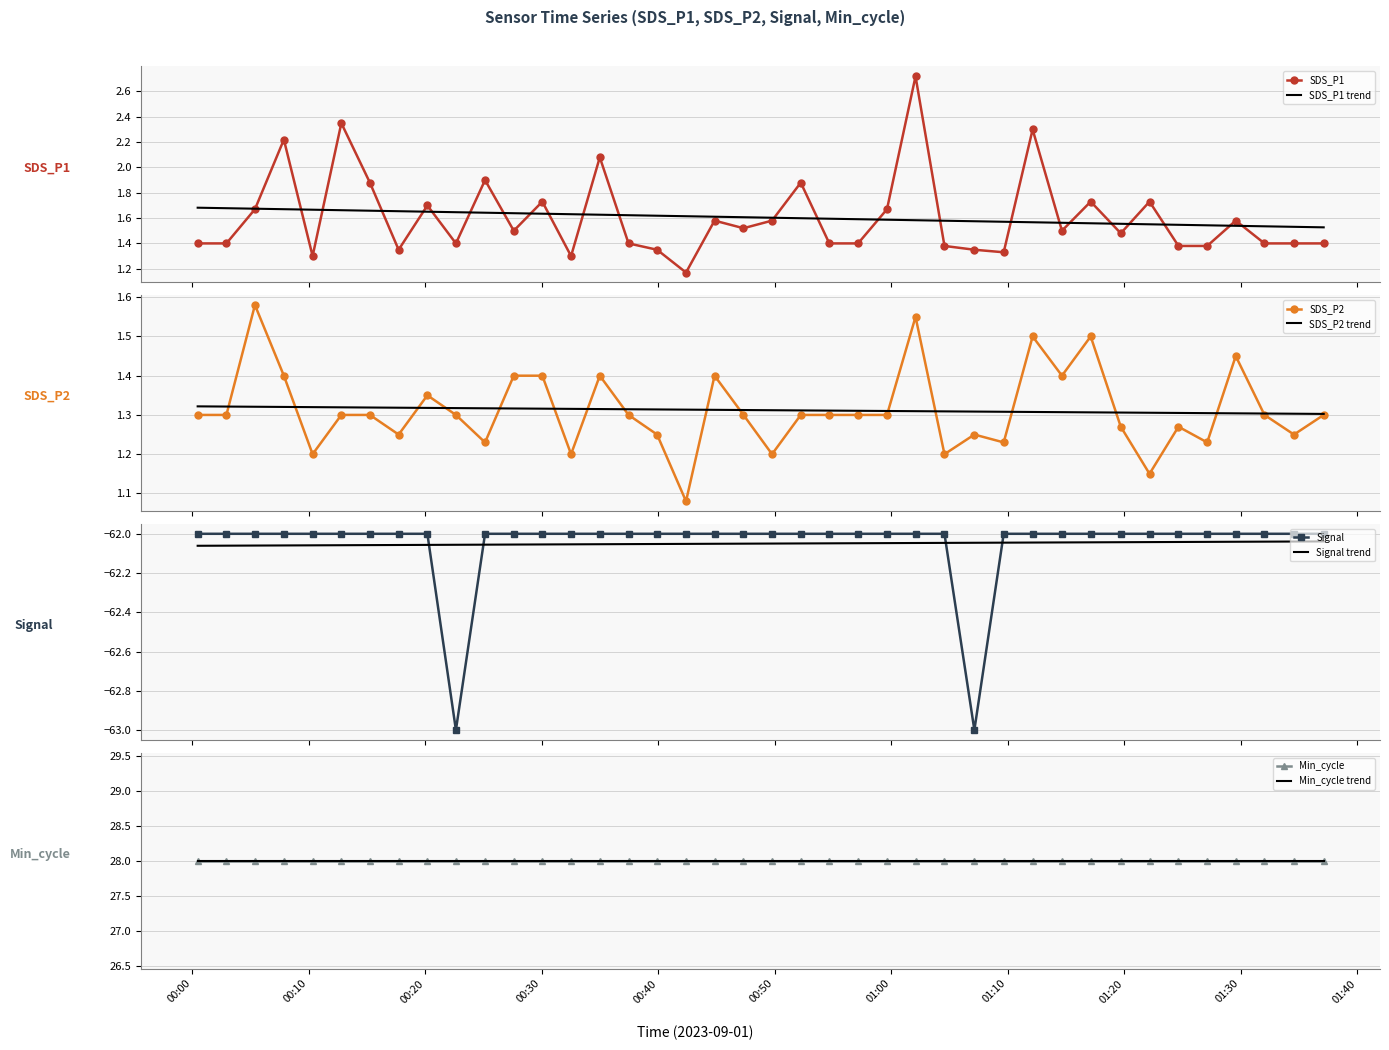

True or false: Signal and Signal trend intersect in this chart.

True